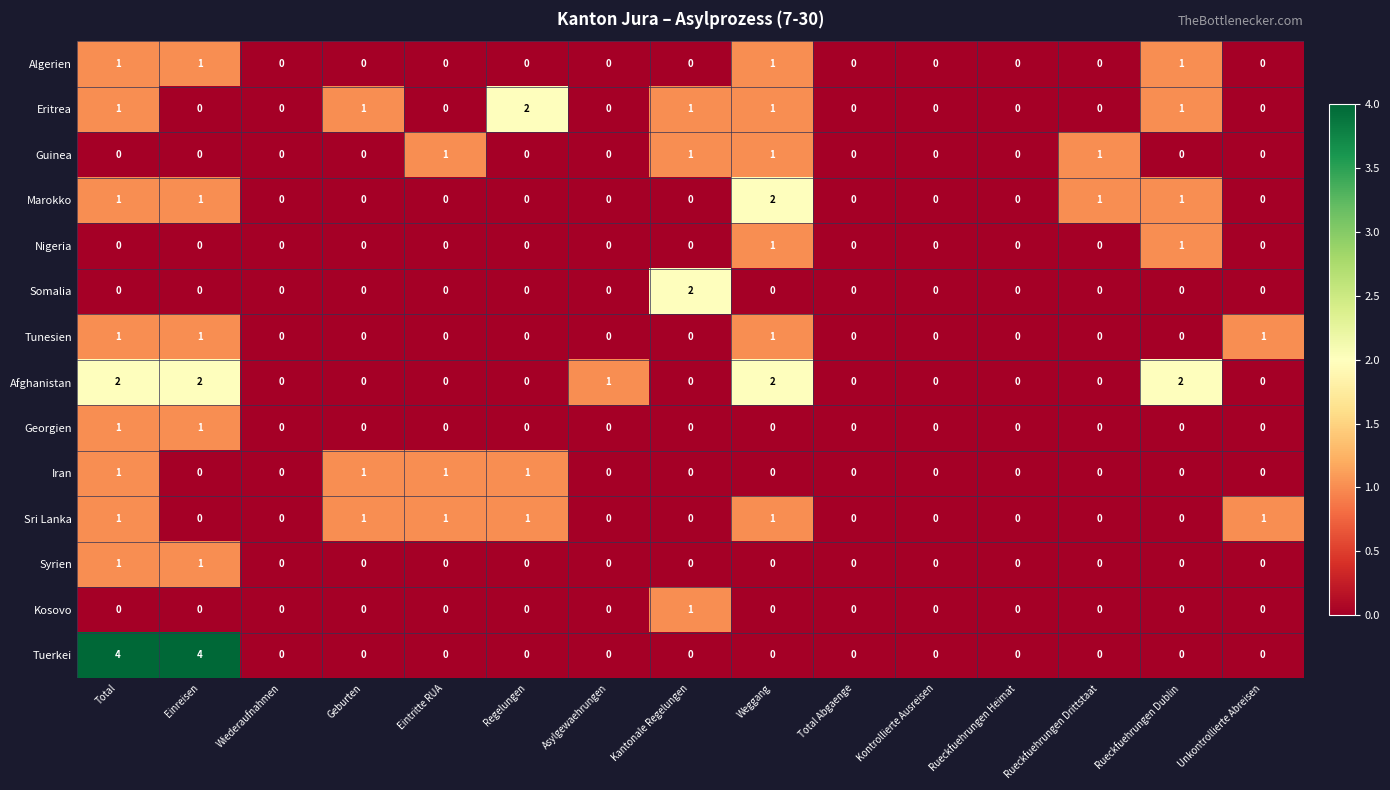

Which series has the widest spread of values?

Tuerkei